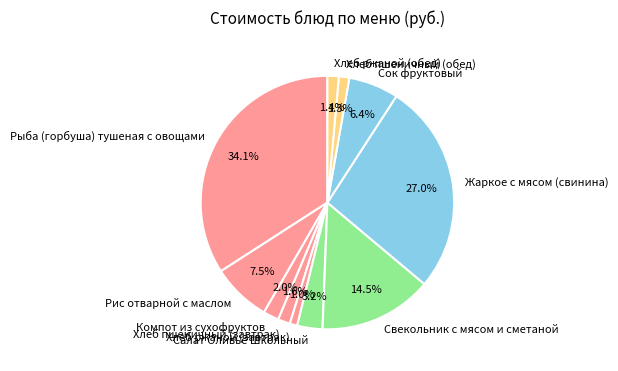

To the nearest percent, what is the difference between the Свекольник с мясом и сметаной and Жаркое с мясом (свинина) slice percentages?

12%